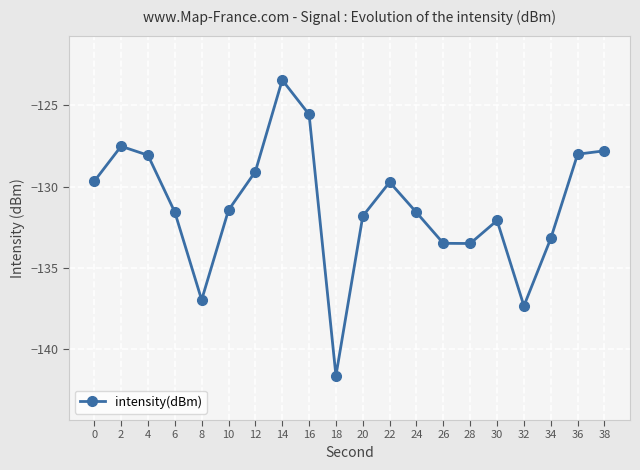

How many points are higher than both their immediate neighbors (excluding endpoints)?

4